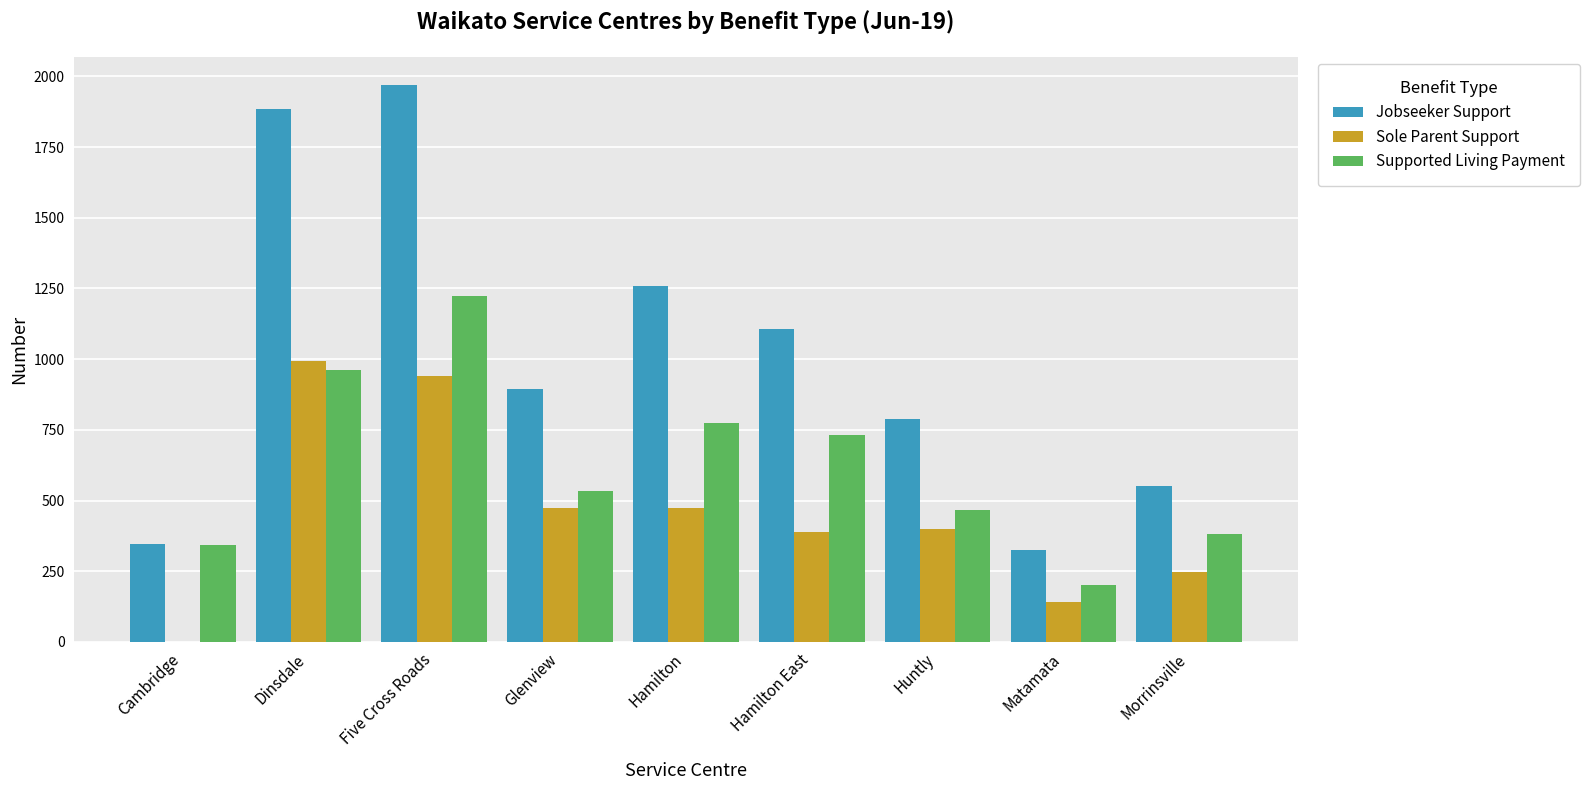

Which series has the largest total across all categories?

Jobseeker Support